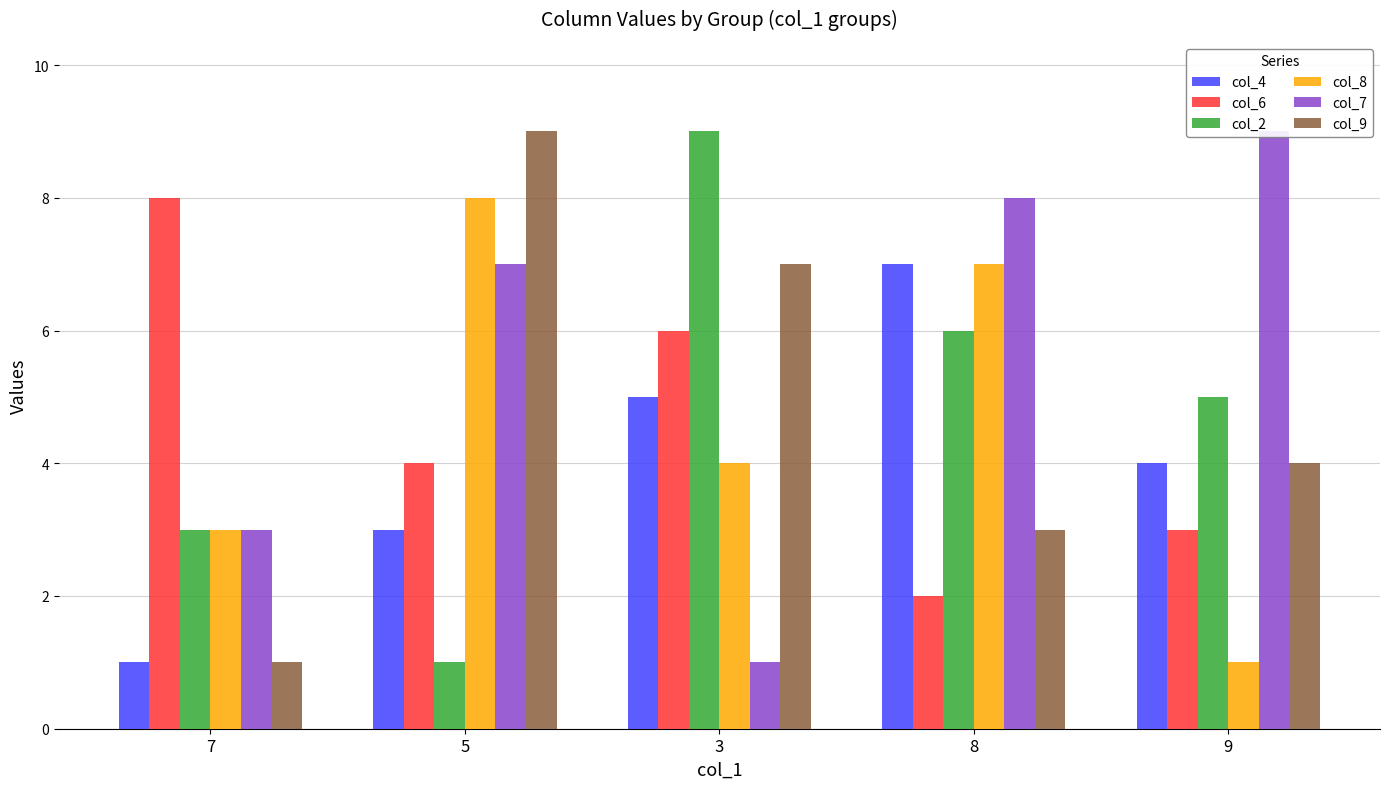

The col_6 series shows 3 at 9. True or false?

True